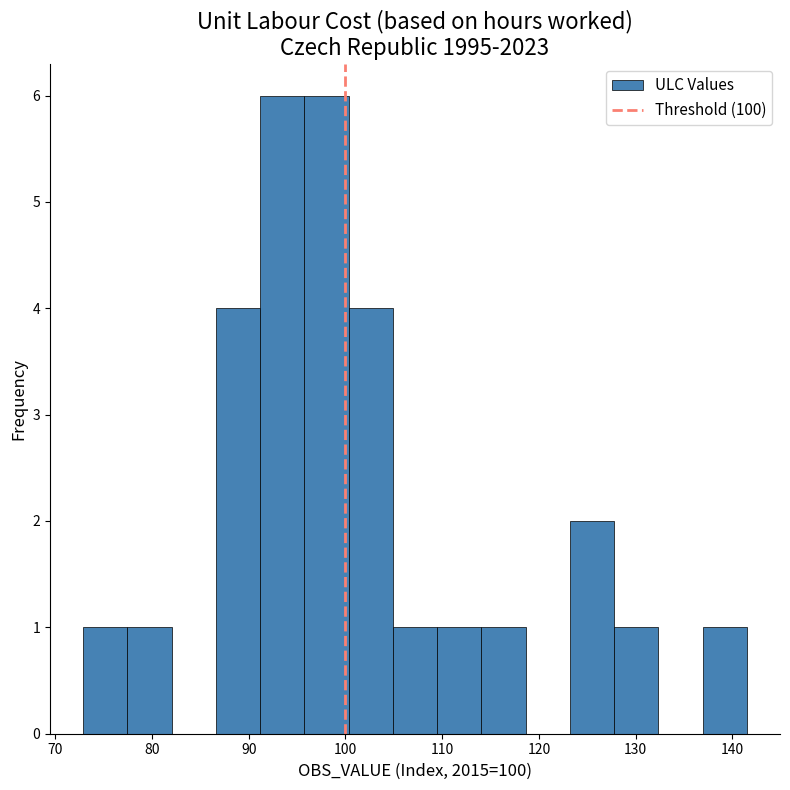

Reading left to right, list every bar in this chart as the range it spans on the x-axis followed by its height. Neither the bar edges nor the heights are printed on the chart, so give them approximately, as read against the axes.

73 to 77: 1
77 to 82: 1
82 to 87: 0
87 to 91: 4
91 to 96: 6
96 to 100: 6
100 to 105: 4
105 to 109: 1
109 to 114: 1
114 to 119: 1
119 to 123: 0
123 to 128: 2
128 to 132: 1
132 to 137: 0
137 to 141: 1